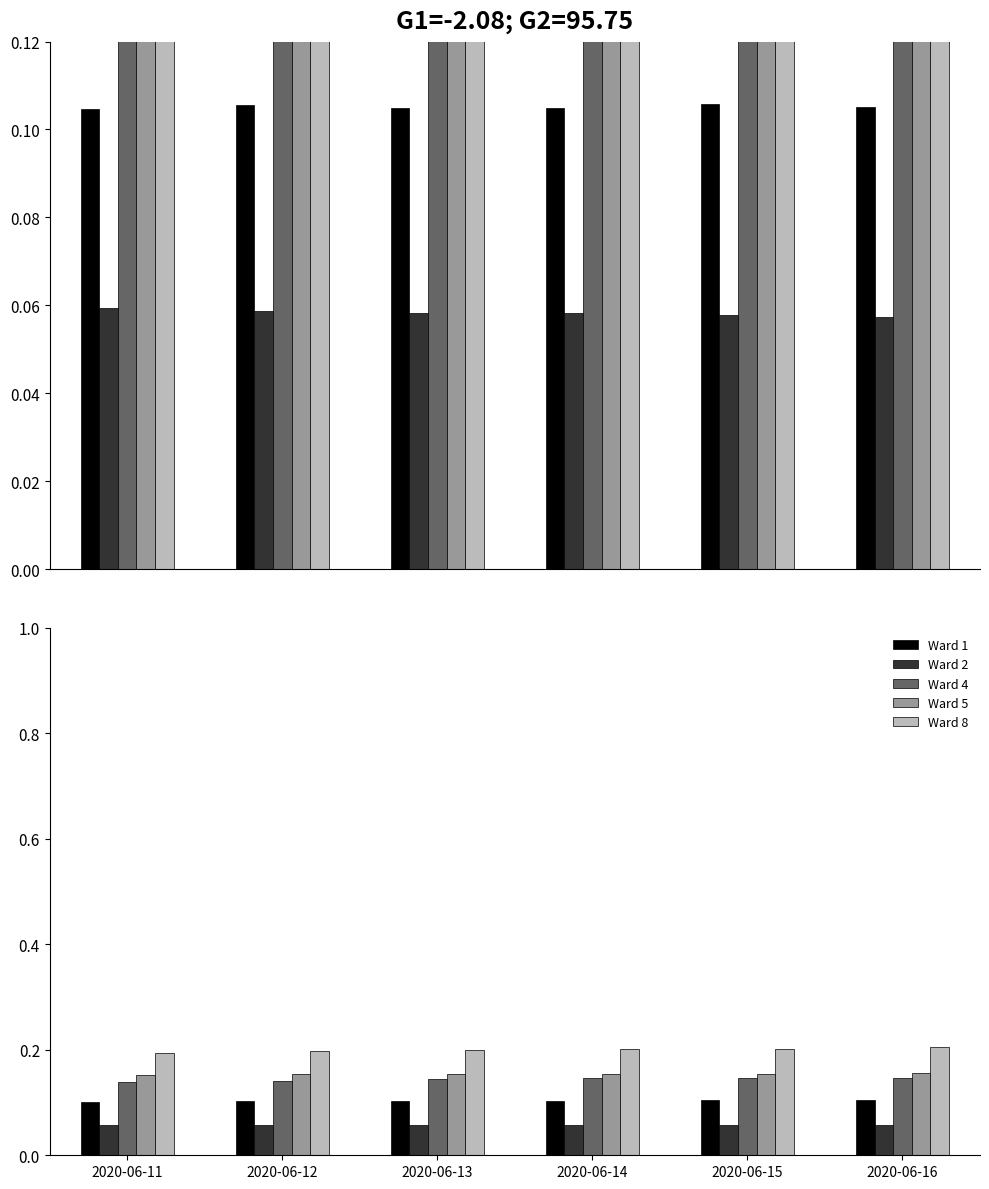

Between 2020-06-11 and 2020-06-16, which series saw the biggest shift?

Ward 8